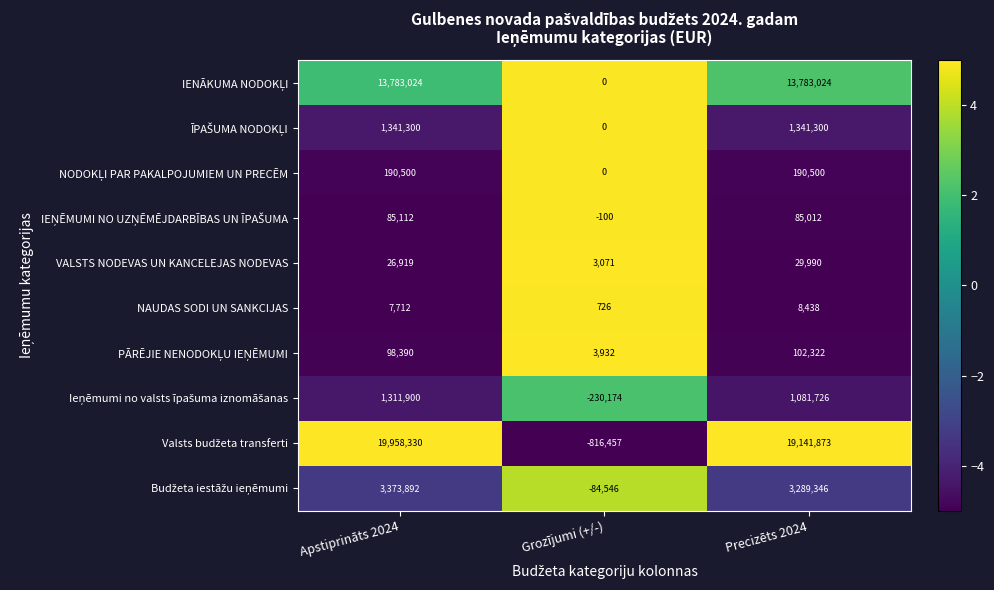

What is the average value of the NAUDAS SODI UN SANKCIJAS series?

5625